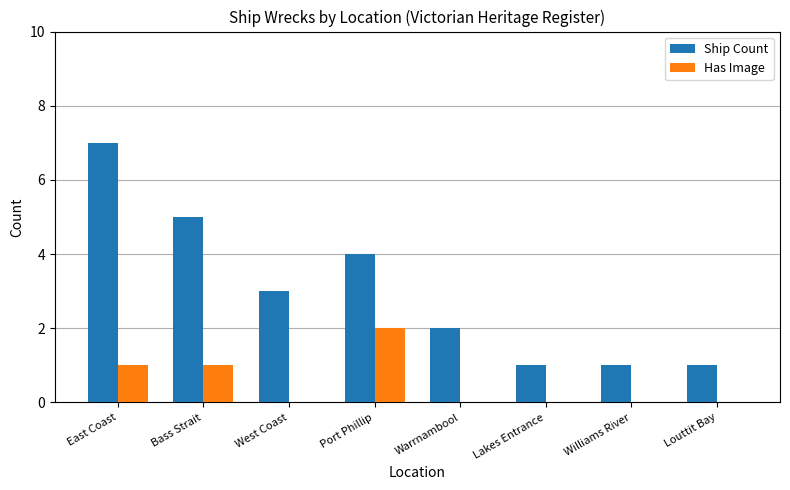

What is the sum of the Ship Count values at Louttit Bay and East Coast?

8